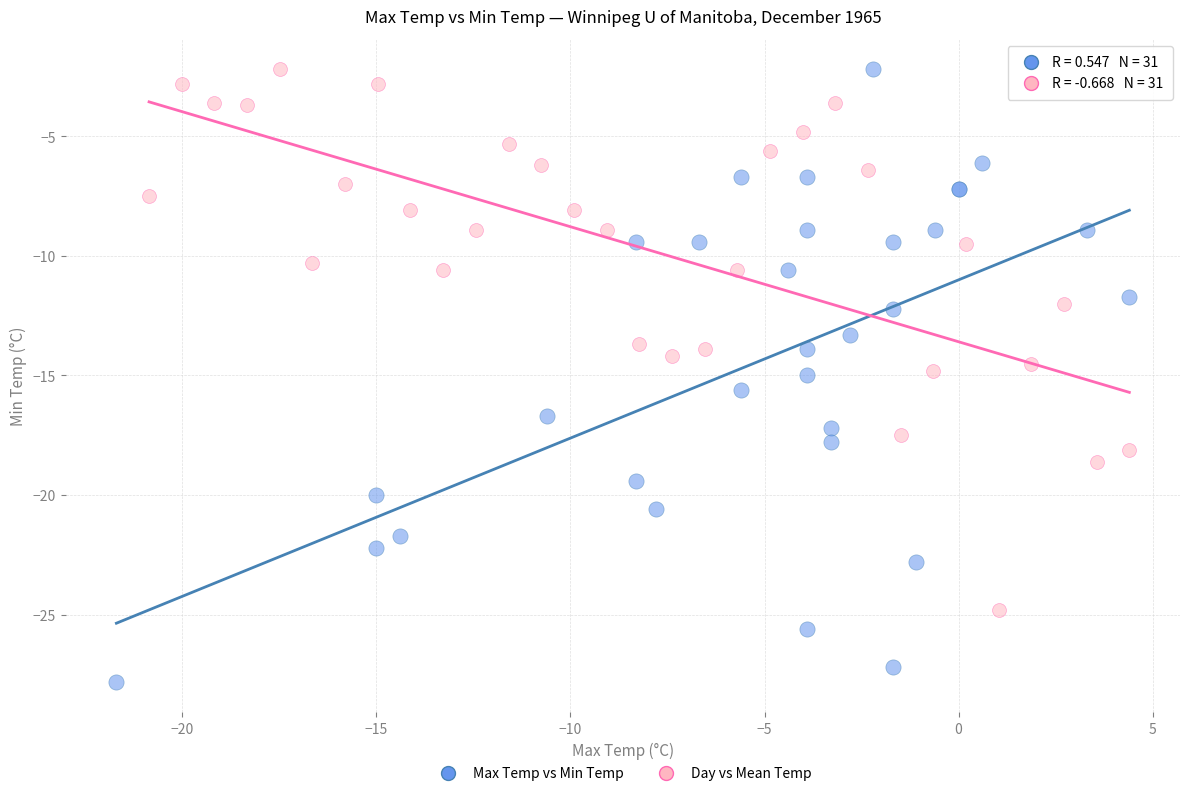

Which series contains the lowest Y value?

Max Temp vs Min Temp